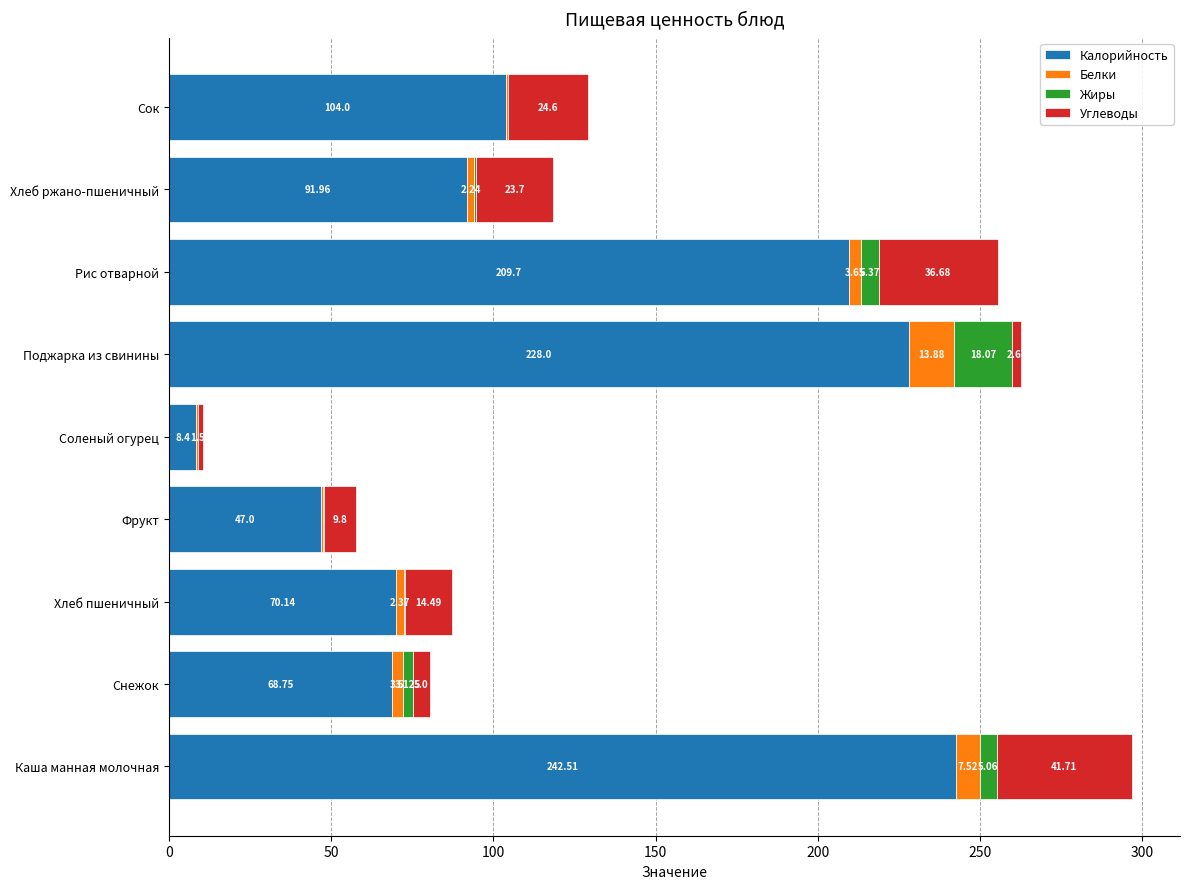

Which category has the highest value in the Калорийность series?

Каша манная молочная